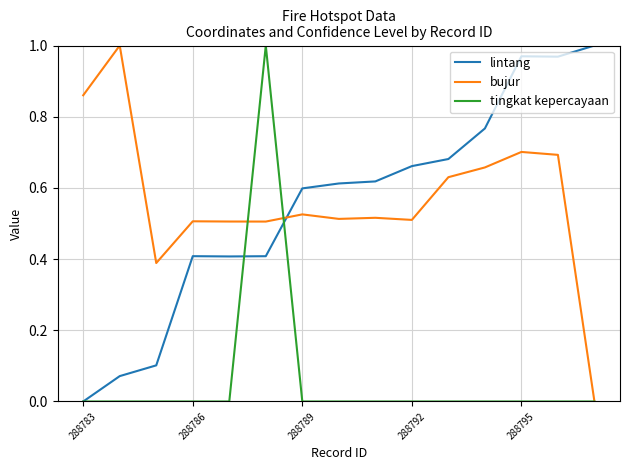

After their last crossing, which series has the higher values: tingkat kepercayaan or lintang?

lintang